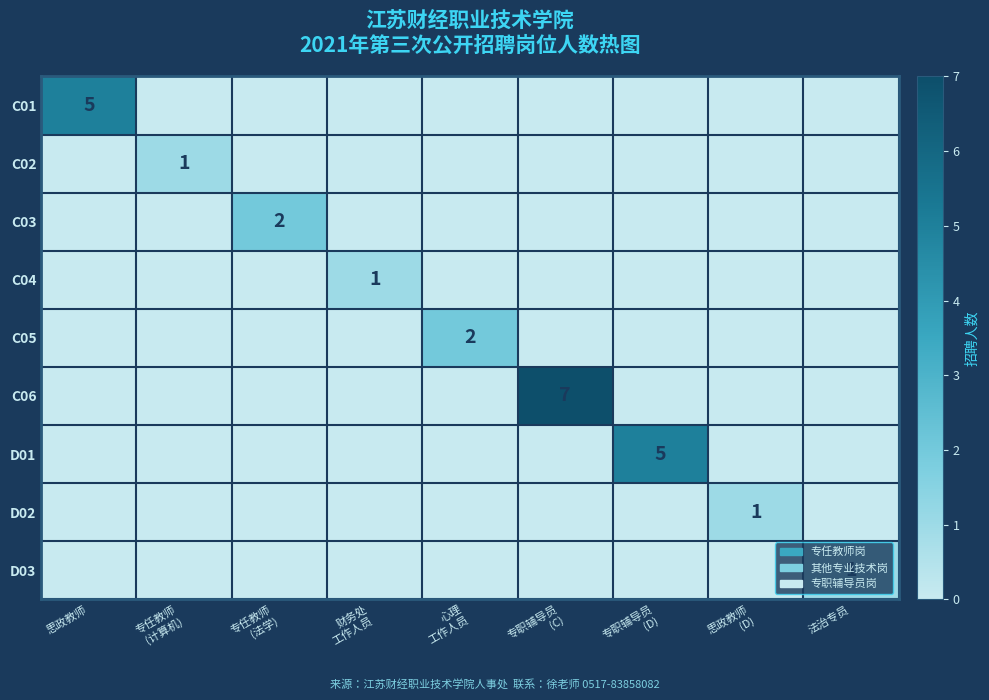

Rank the categories by D03 value from highest to lowest.

法治专员, 思政教师, 专任教师 (计算机), 专任教师 (法学), 财务处 工作人员, 心理 工作人员, 专职辅导员 (C), 专职辅导员 (D), 思政教师 (D)